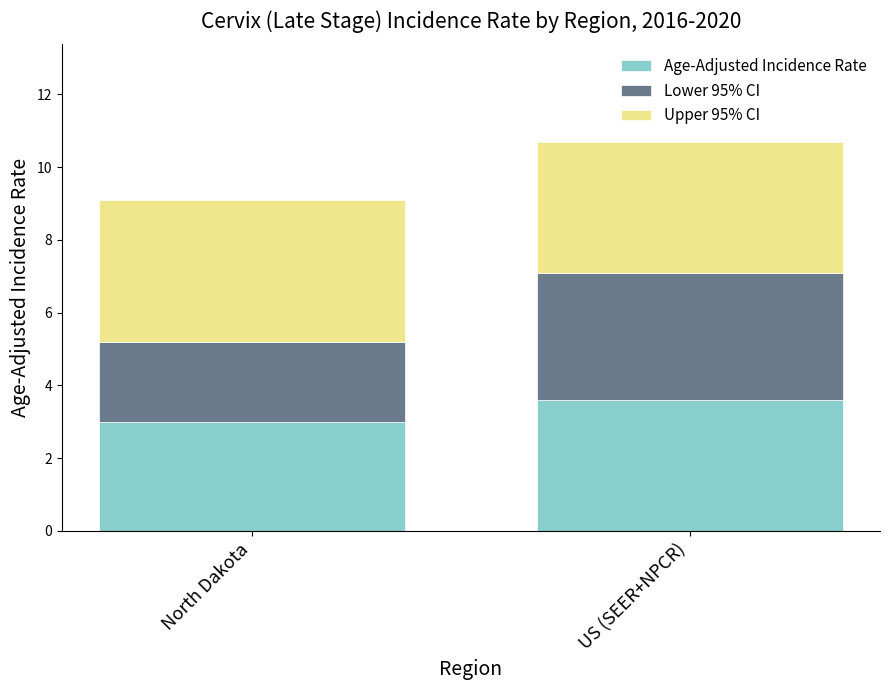

At which category is the sum across all series the highest?

US (SEER+NPCR)